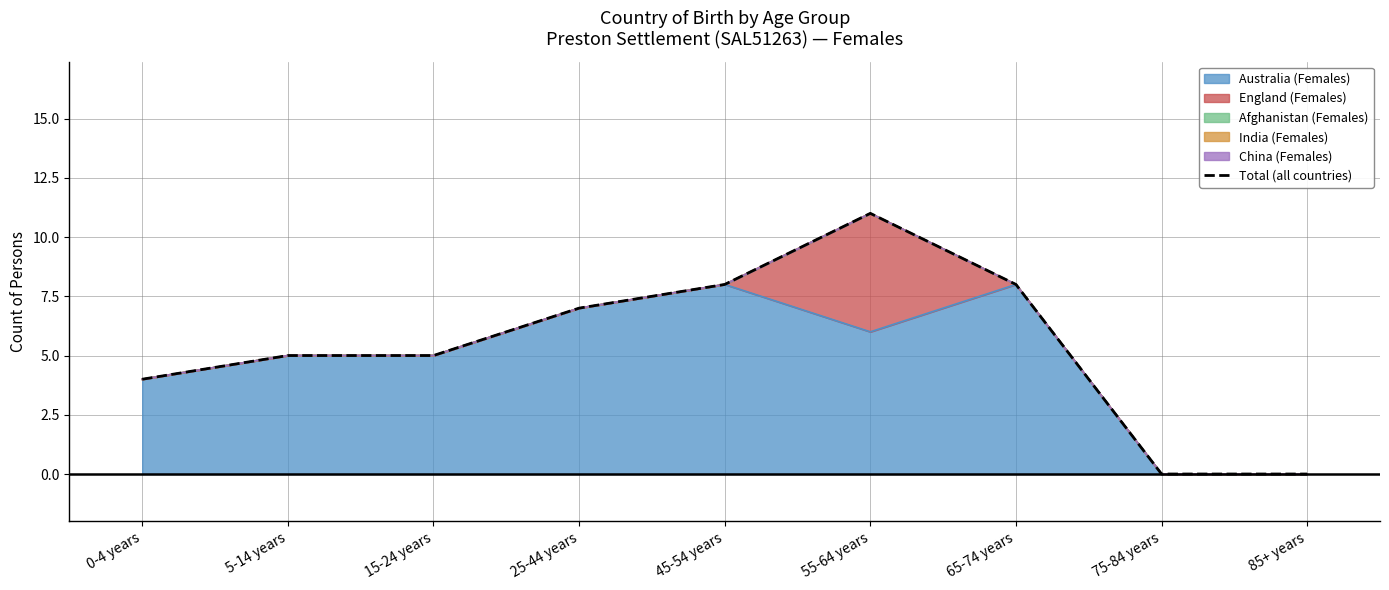

Reading left to right, extract all data points from this chart.

0-4 years=4	5-14 years=5	15-24 years=5	25-44 years=7	45-54 years=8	55-64 years=11	65-74 years=8	75-84 years=0	85+ years=0